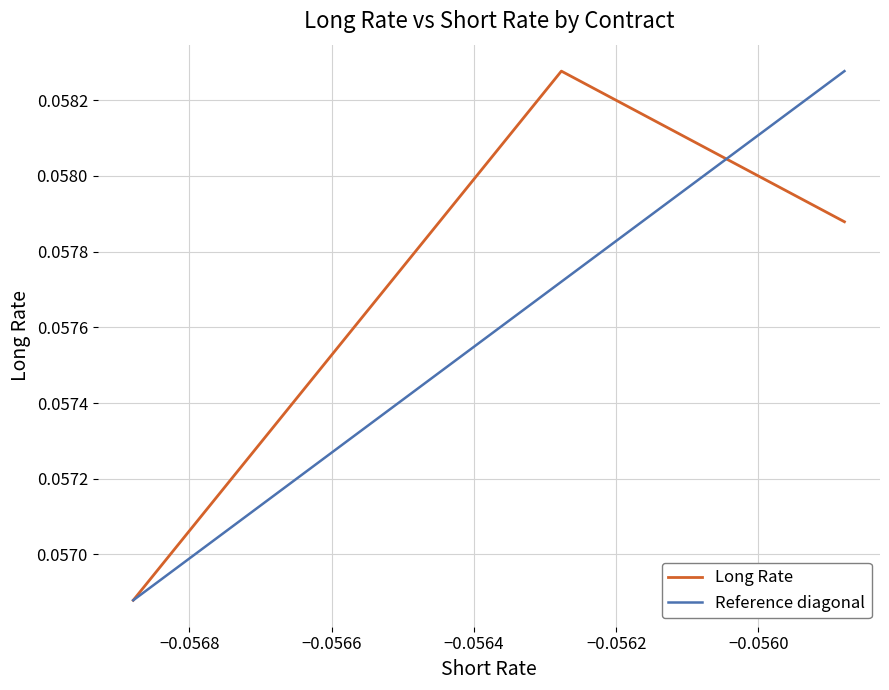

Is it true that the value at AGP is 0.0?

False